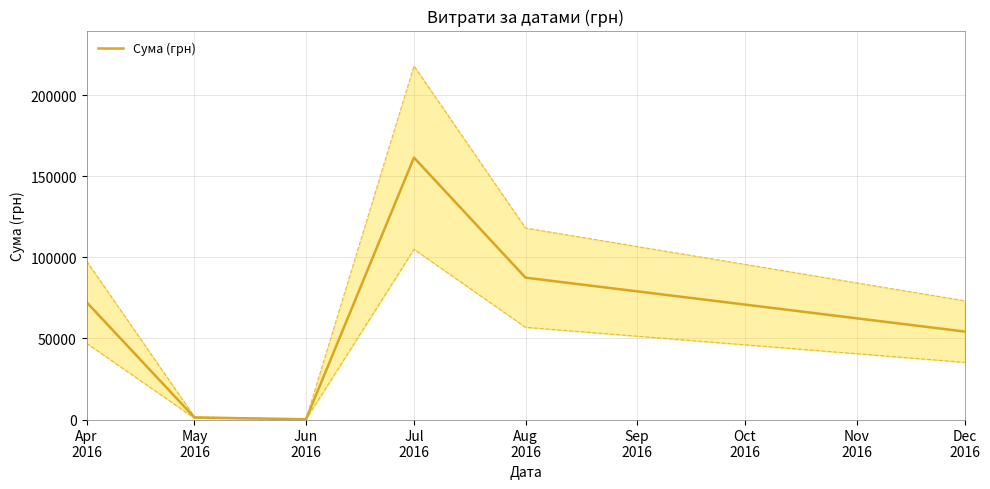

What is the label of the 4th point from the right?

Jun
2016